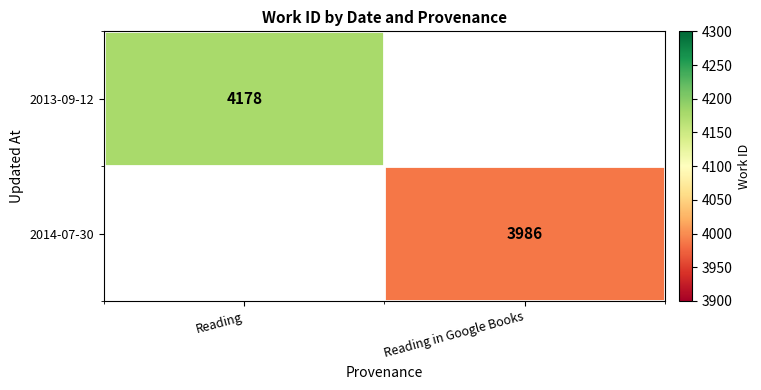

Is the value of 2013-09-12 at Reading greater than the value of 2014-07-30 at Reading in Google Books?

Yes